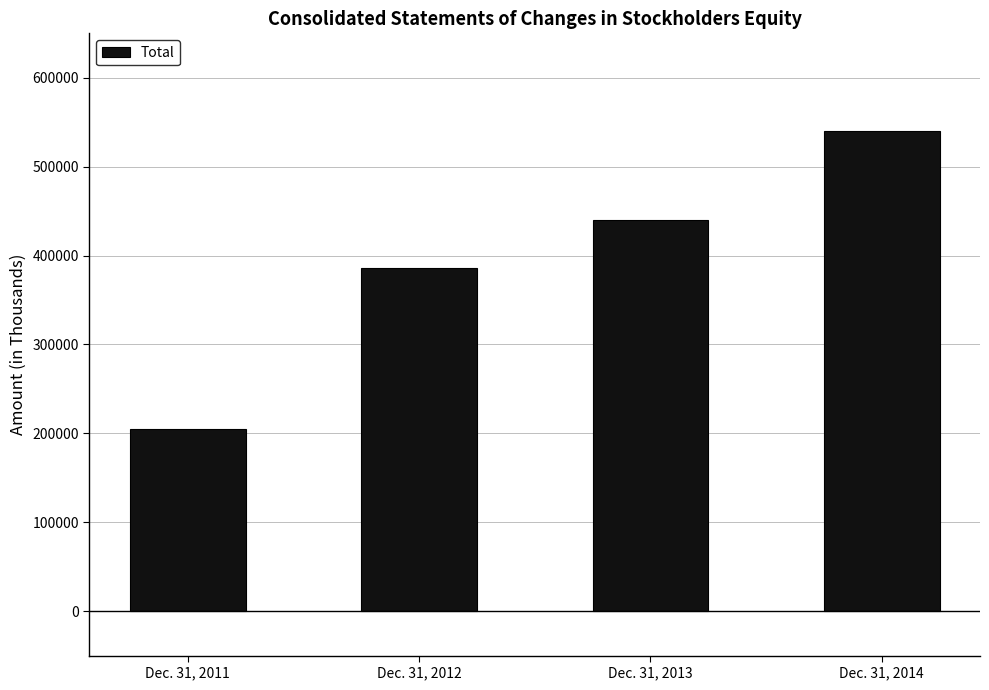

List the labels in order of value, largest first.

Dec. 31, 2014, Dec. 31, 2013, Dec. 31, 2012, Dec. 31, 2011